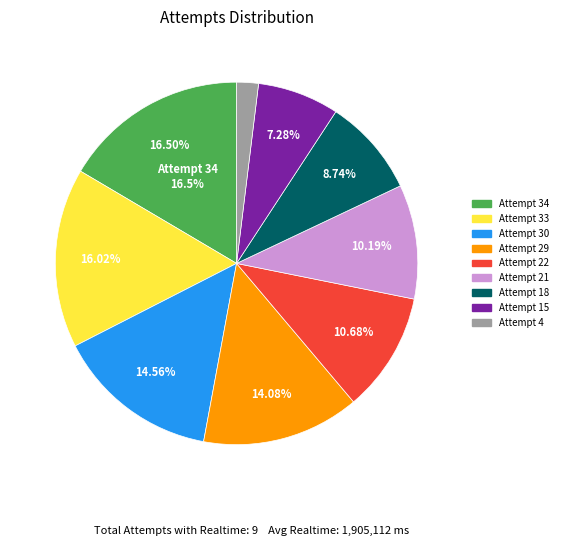

The Attempt 4 slice represents 2% of the pie. True or false?

True